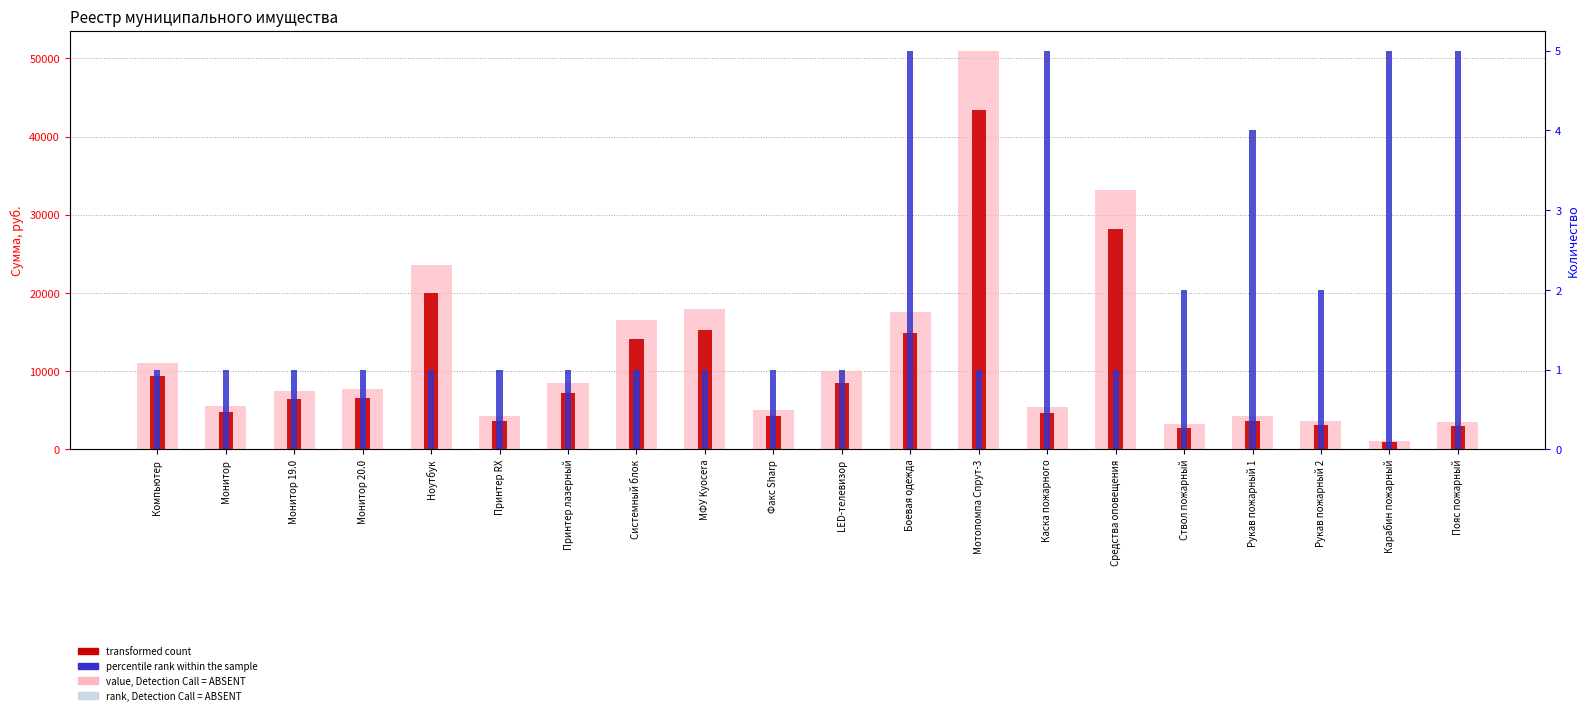

What is the total value across all series at Факс Sharp?

9251.0